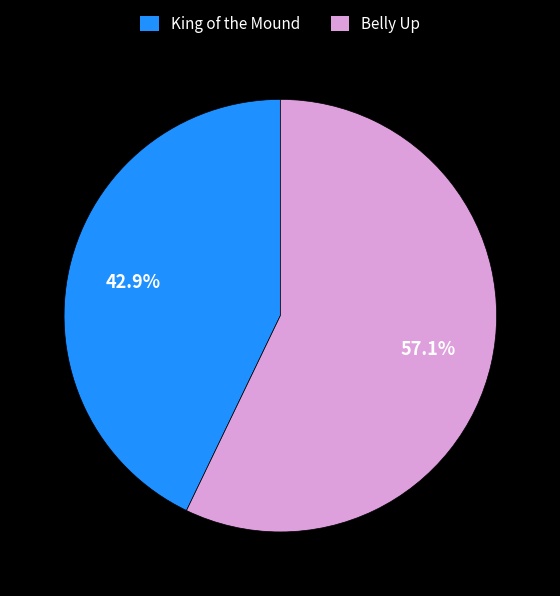

Rank the categories by value from highest to lowest.

Belly Up, King of the Mound